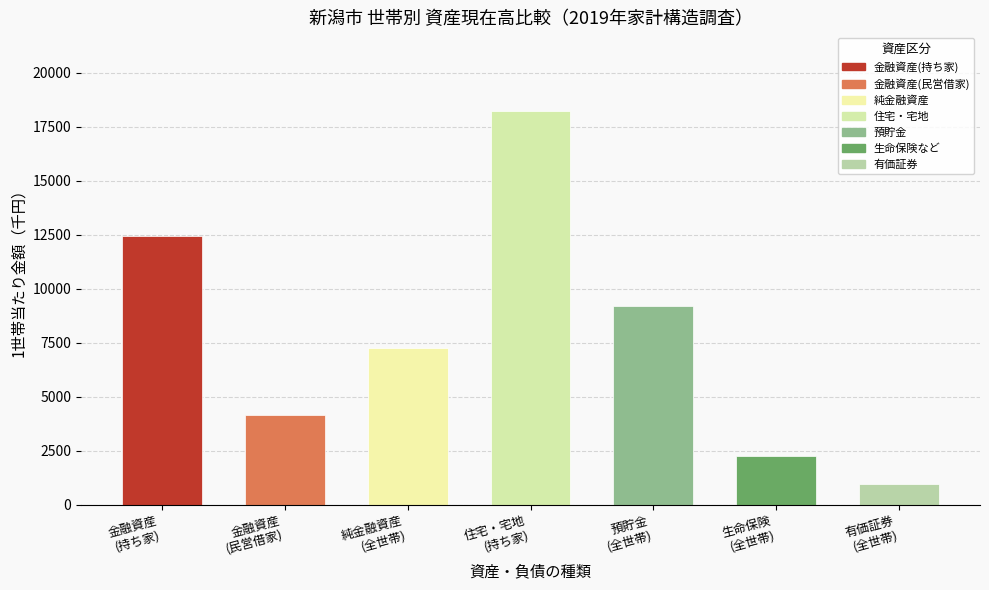

What is the value of the 1st bar from the left?

12455